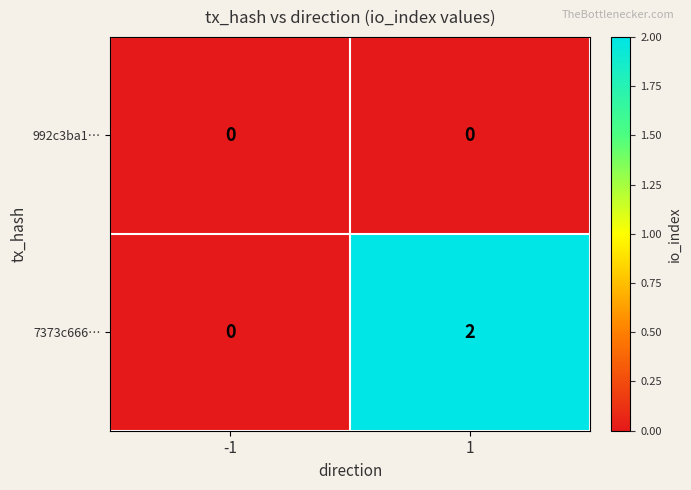

Count the number of categories in the chart.

2